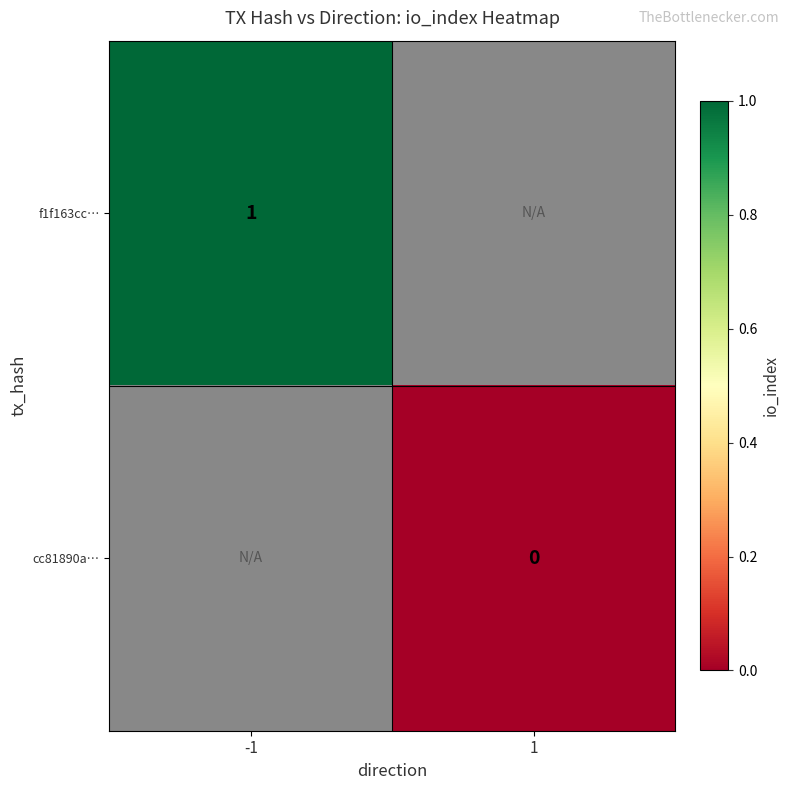

Which has a higher value, 1 or -1?

-1